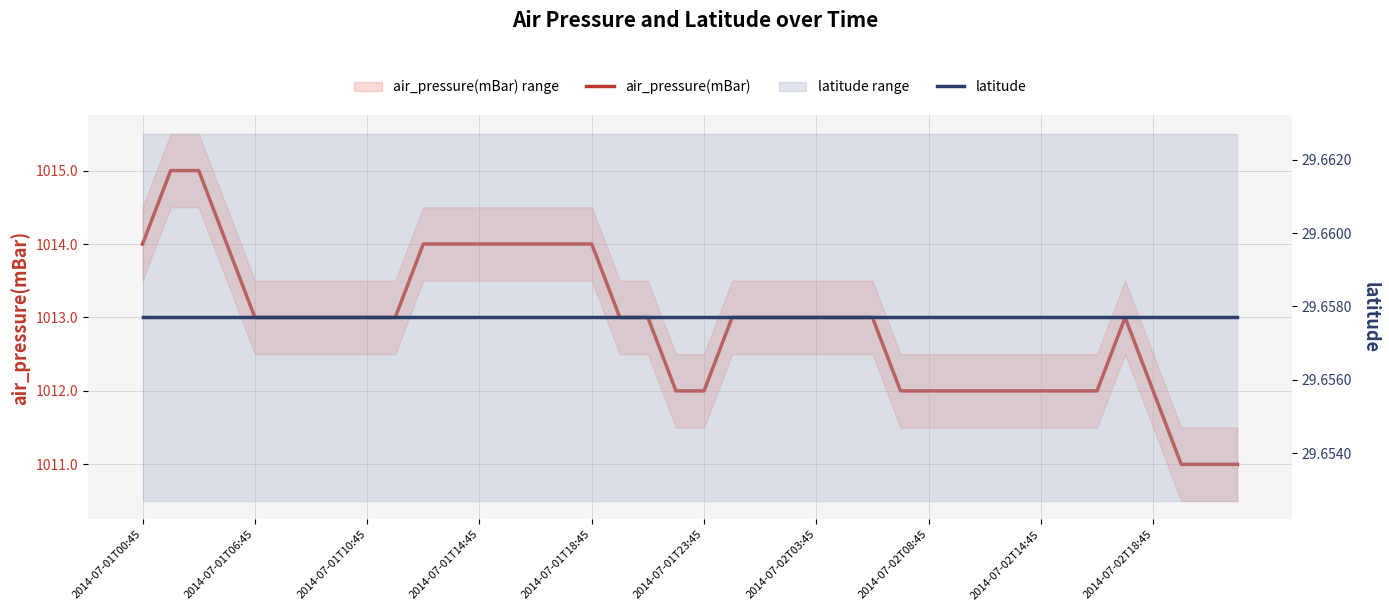

True or false: latitude and air_pressure(mBar) cross at least once.

False